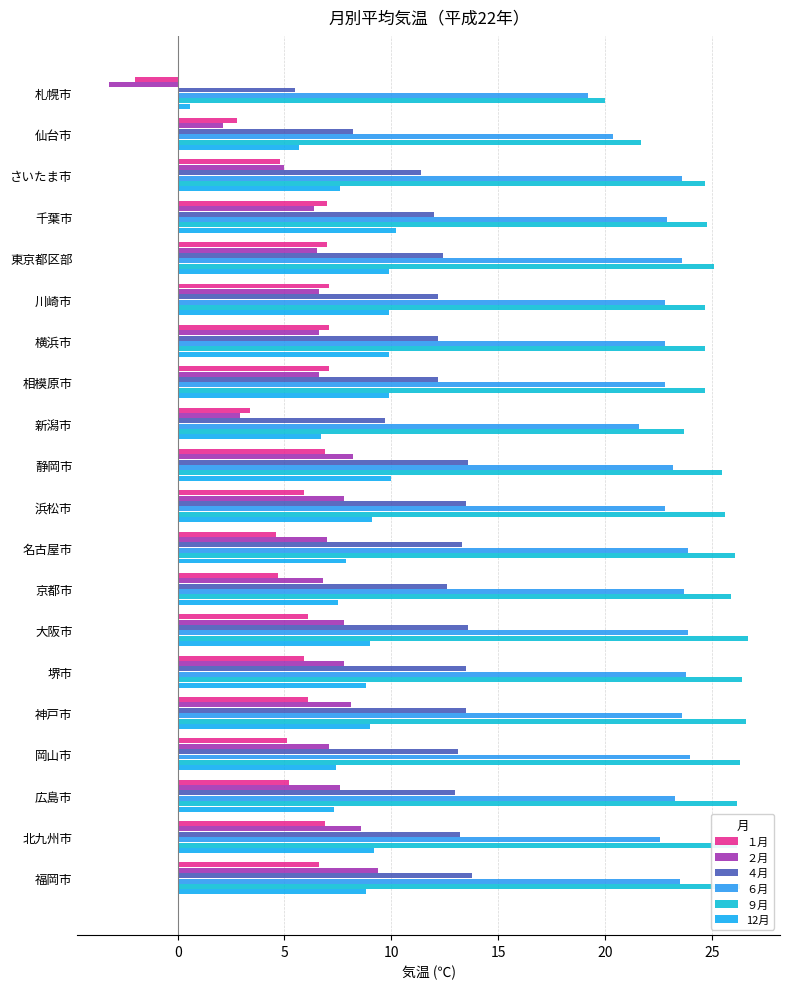

What is the sum of all ９月 values?

501.9